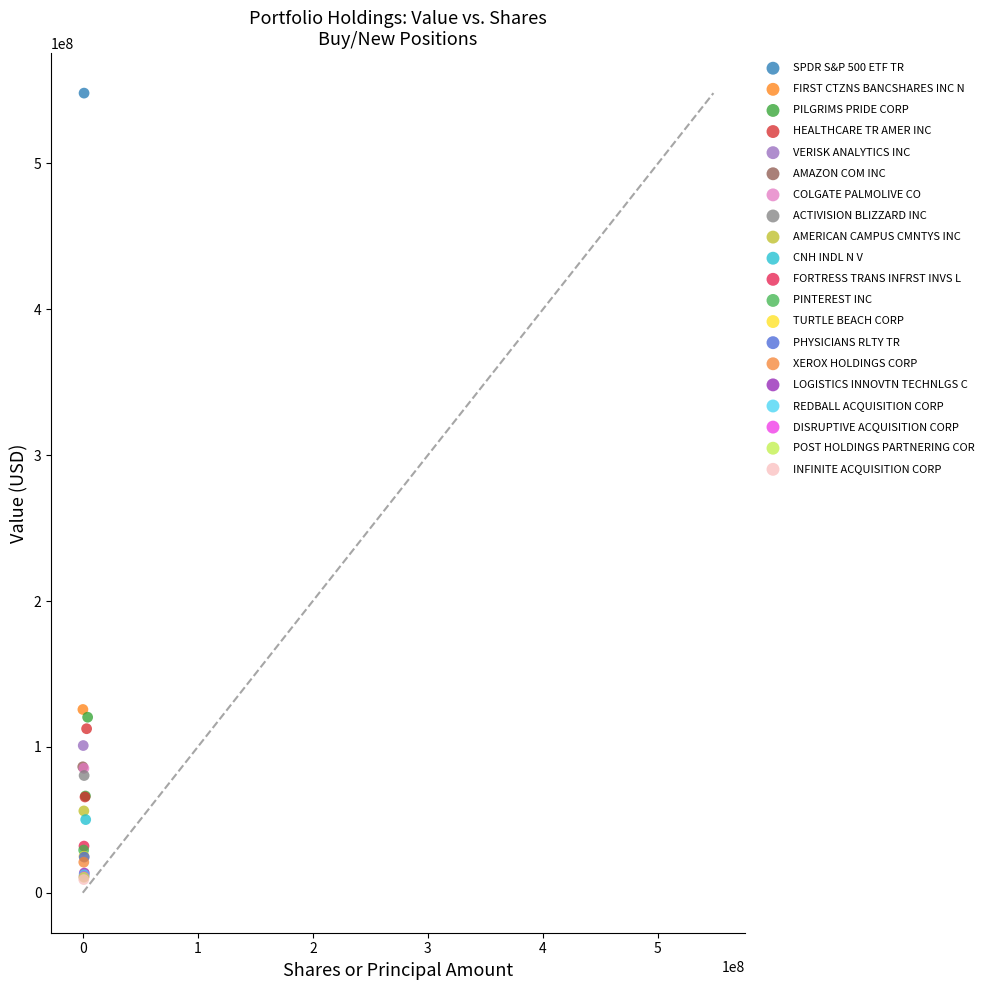

Which series reaches the maximum Y coordinate?

SPDR S&P 500 ETF TR